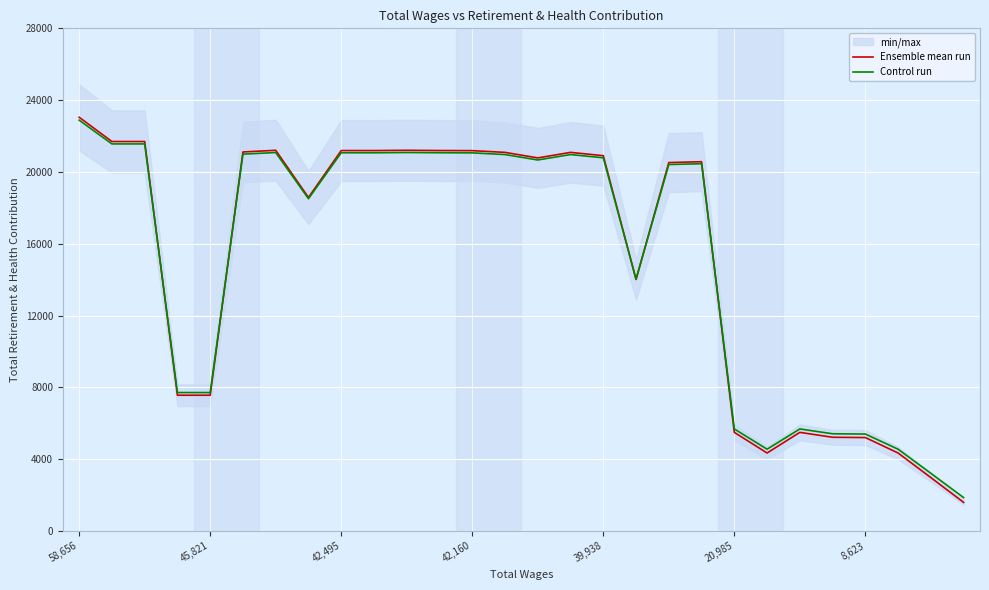

The Control run series shows 22885.1 at 58,656. True or false?

True